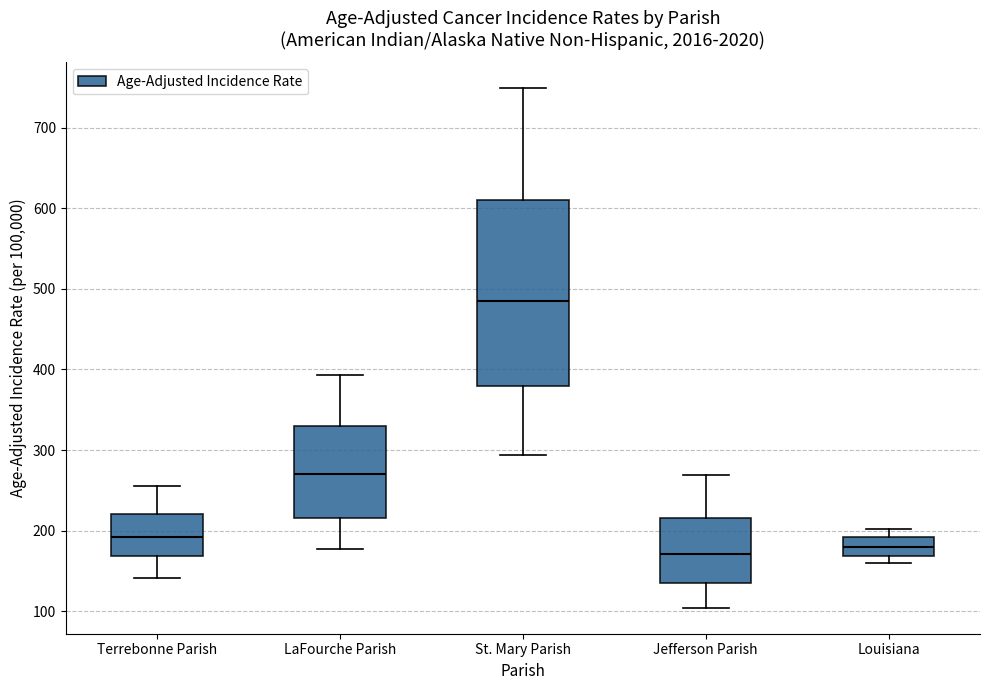

Where does the median line of the box for LaFourche Parish sit on the y-axis? The values are not printed on the chart, so give them approximately, as read against the axis.

270